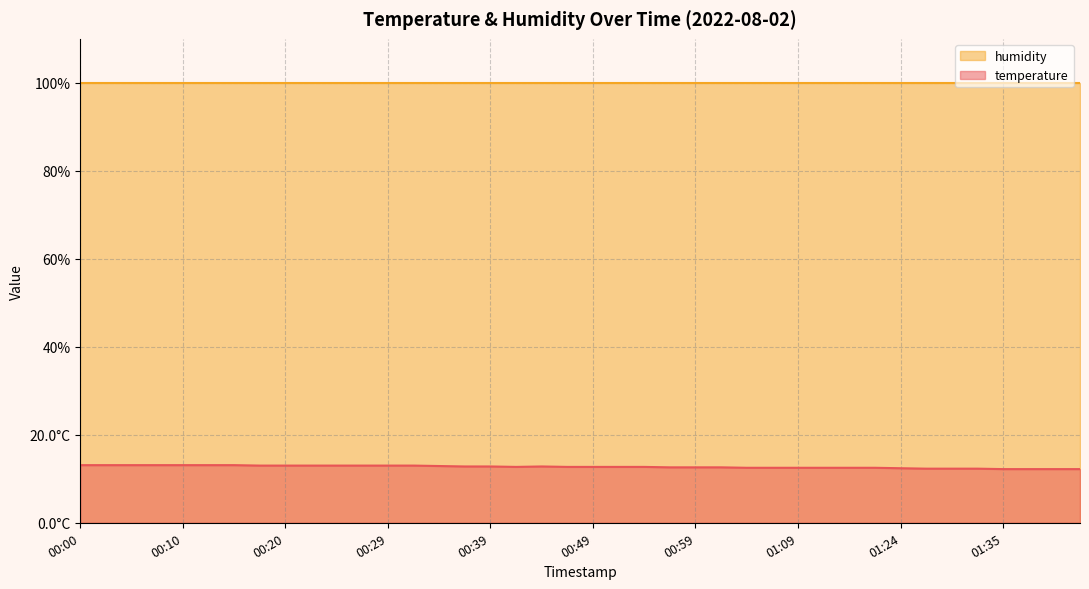

Which label corresponds to the largest value in the chart?

00:00